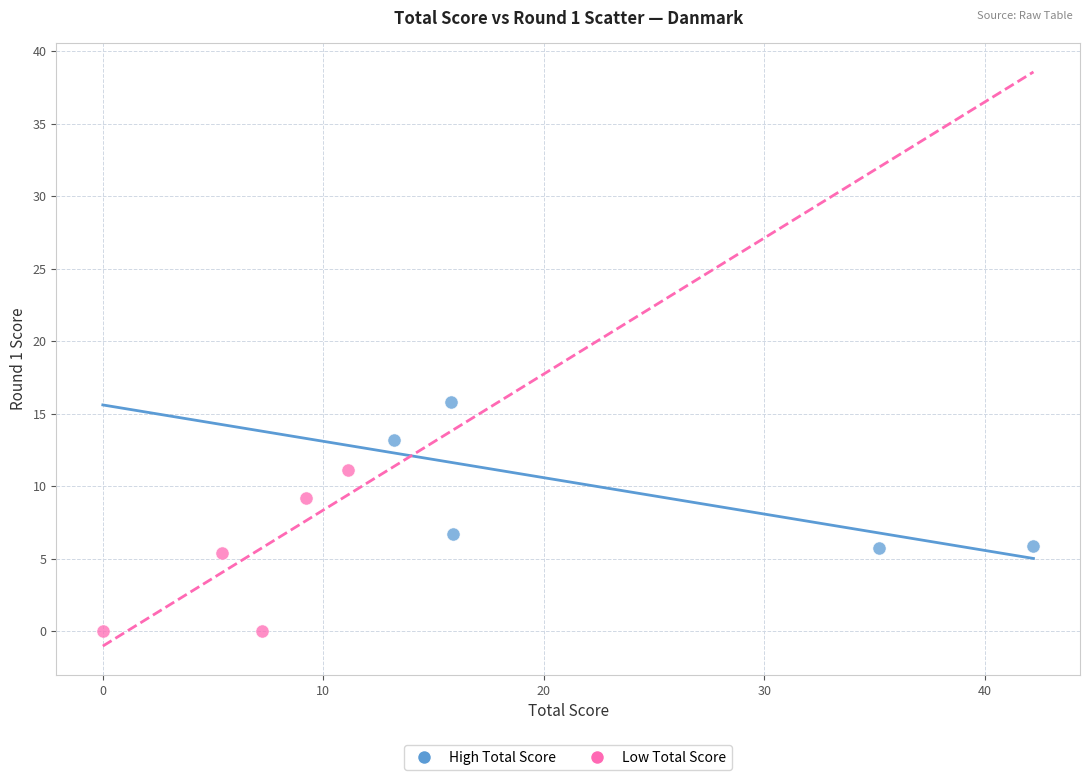

Which series contains the highest Y value?

High Total Score